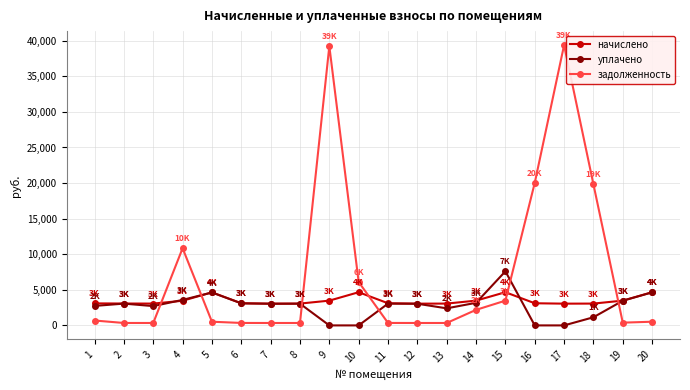

What is the average value of the уплачено series?

2722.2